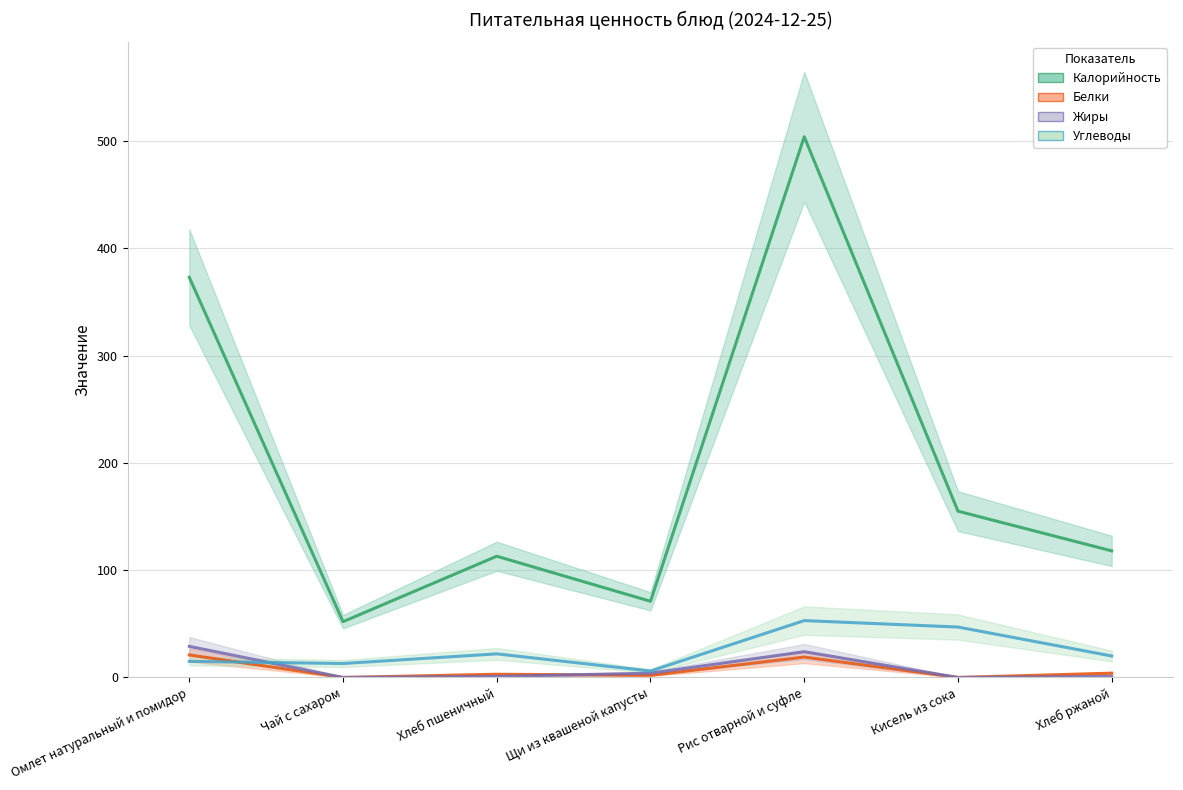

Which series ends up on top after the final intersection of Жиры and Белки?

Жиры